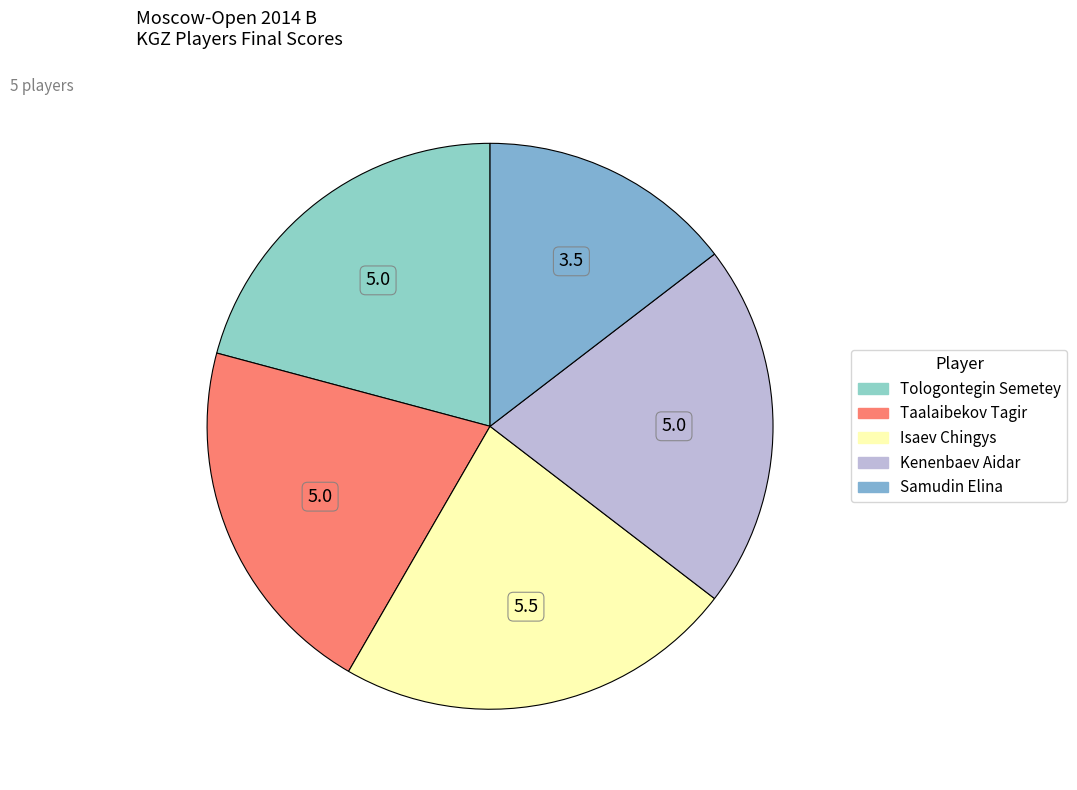

Which has a higher value, Samudin Elina or Tologontegin Semetey?

Tologontegin Semetey